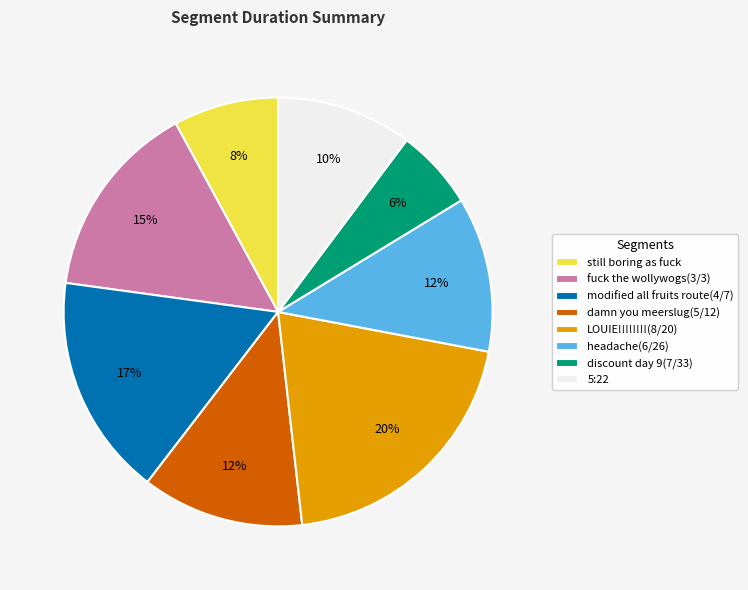

To the nearest percent, what is the combined percentage of headache(6/26) and 5:22?

22%